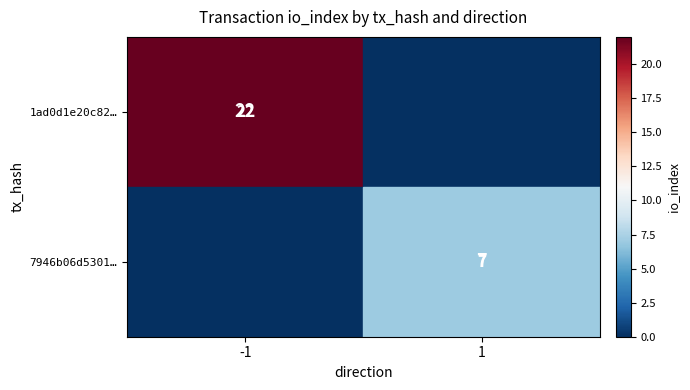

What is the sum of all 1ad0d1e20c82… values?

22